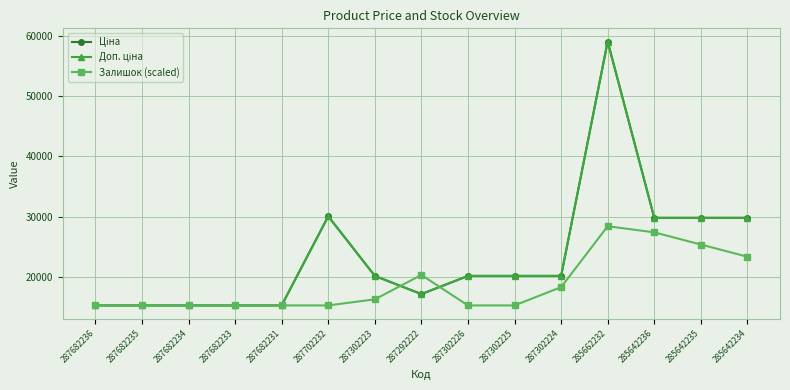

At 287302225, list the series in order from largest to smallest.

Ціна, Доп. ціна, Залишок (scaled)